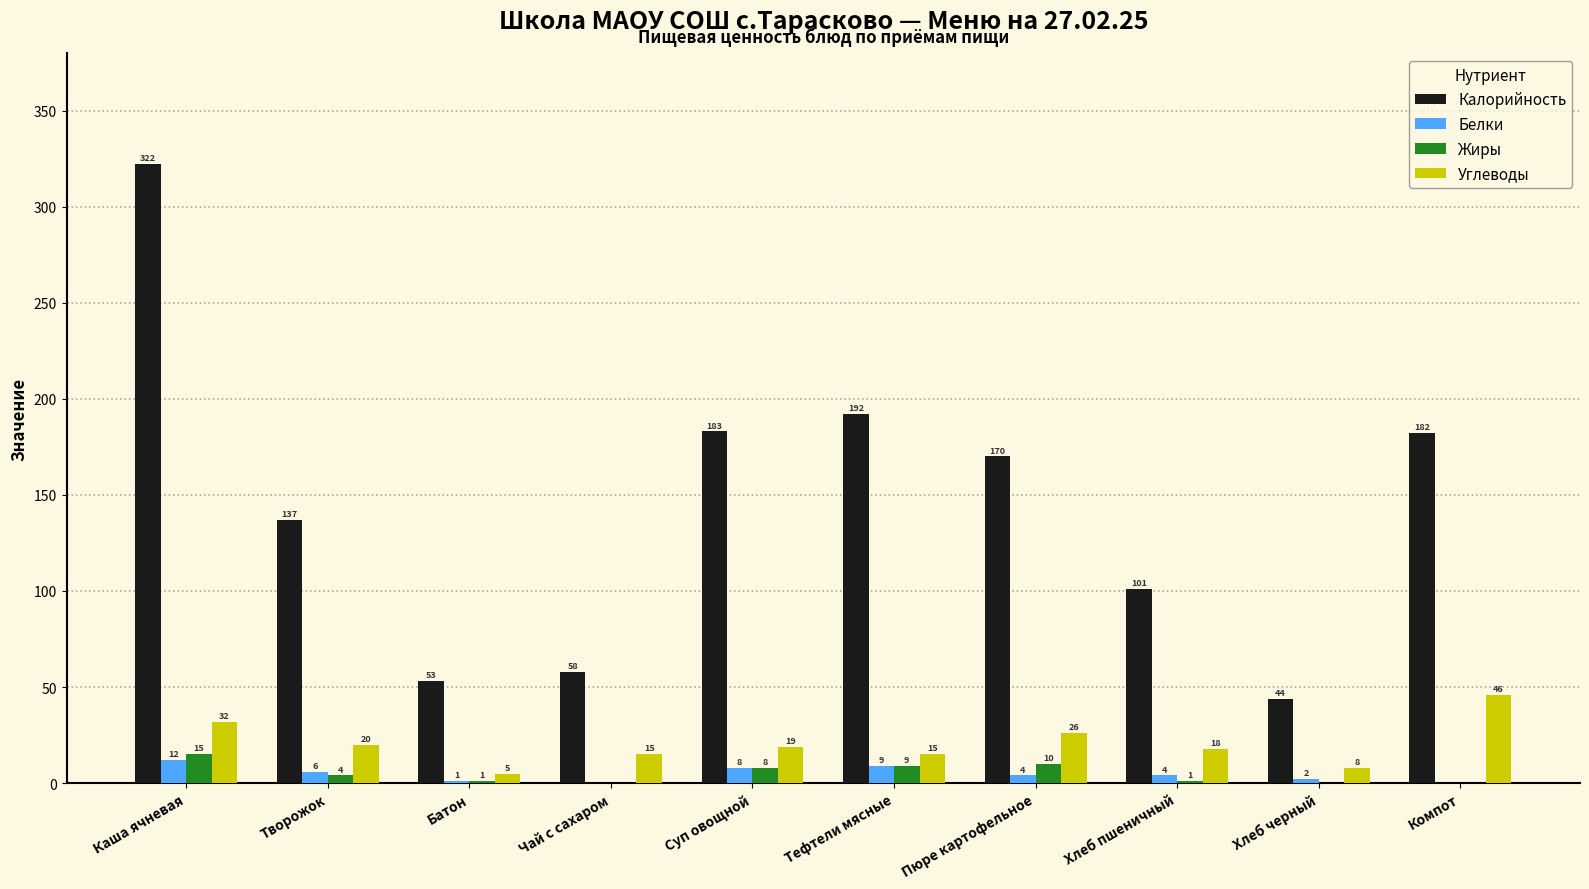

What is the sum of all Углеводы values?

204